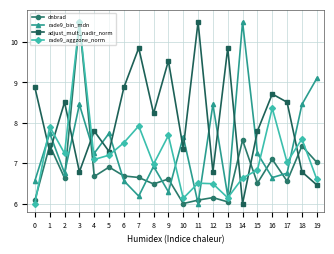

What is the difference between the maximum and minimum values in the rade9_aggzone_norm series?

4.5